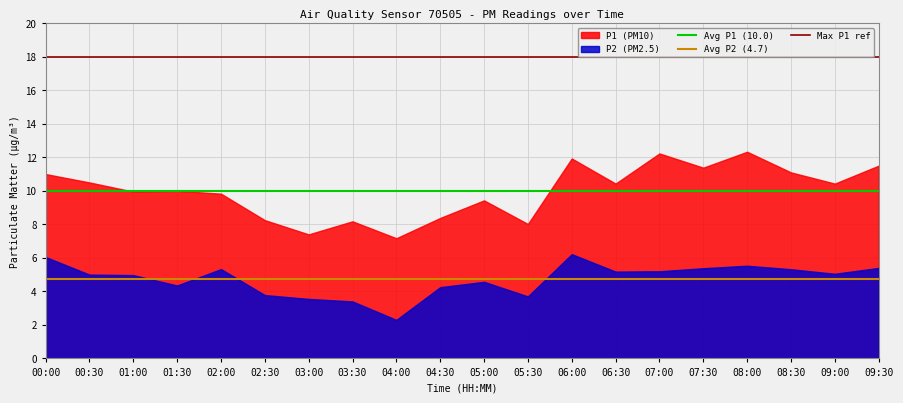

What is the greatest value displayed?

12.3